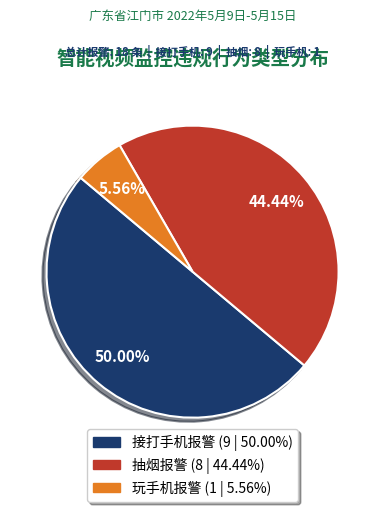

How many segments does this pie chart have?

3